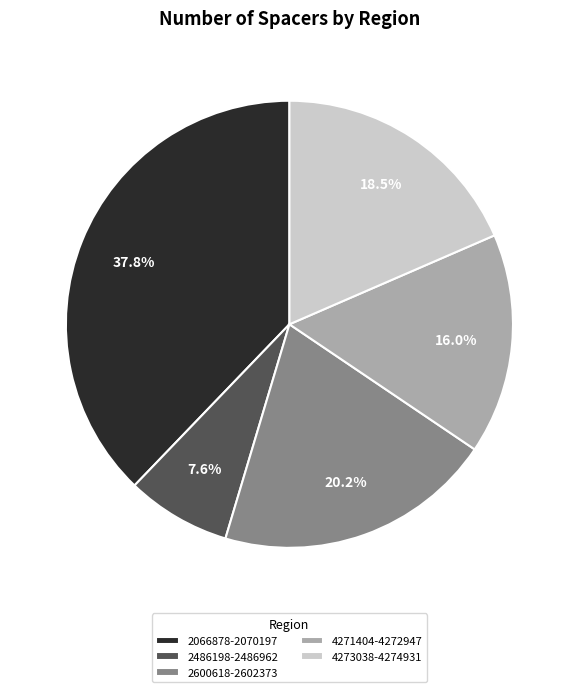

Which category has the smallest portion of the pie?

2486198-2486962